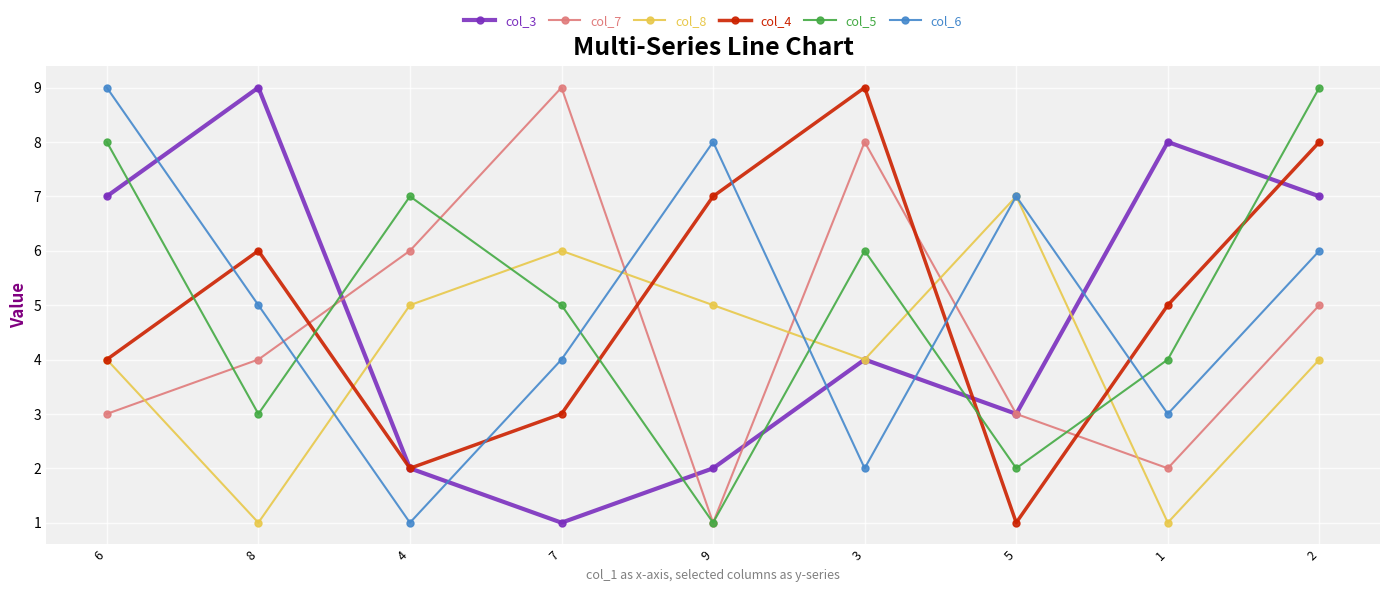

What is the average value of the col_5 series?

5